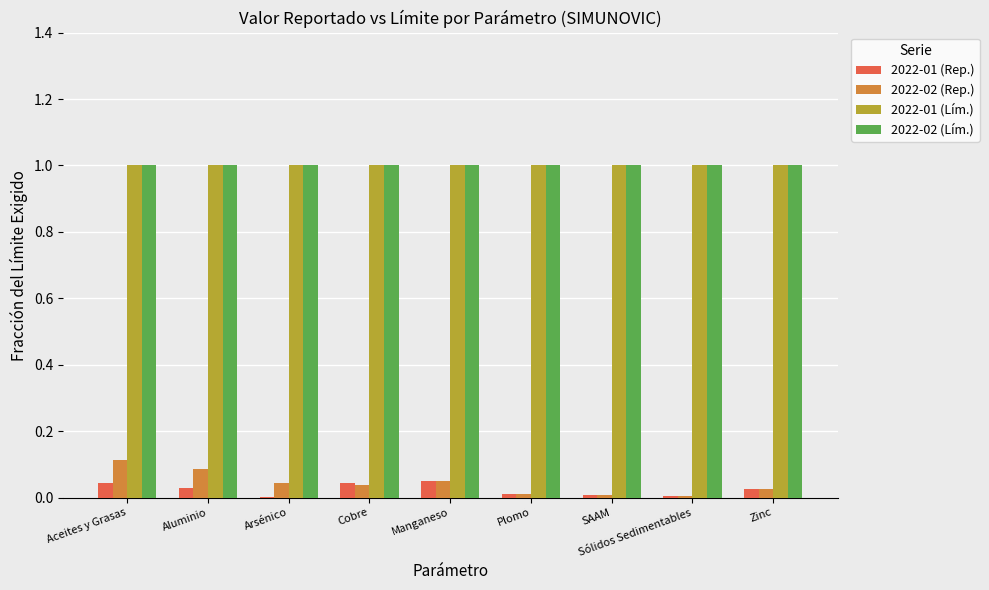

Count the number of data series in this chart.

4